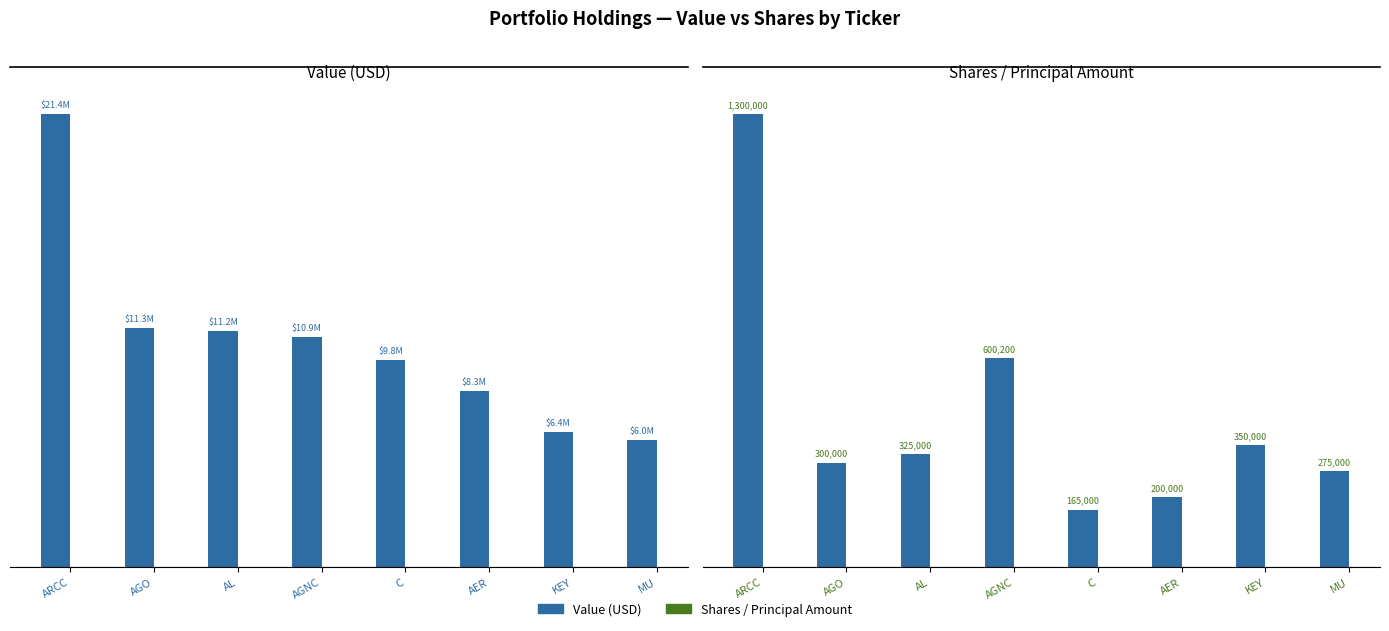

The value of Value at MU is 6028000. True or false?

True